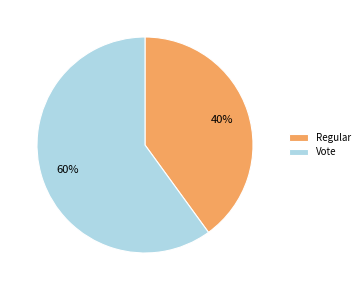

Is it true that Regular is 27% of the pie?

False